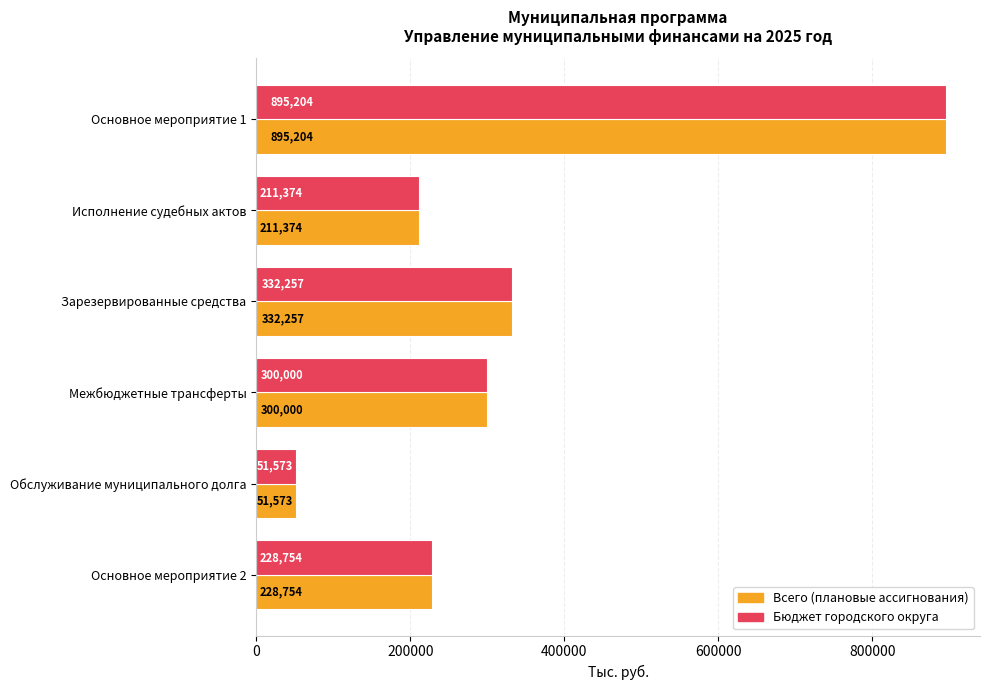

What is the average value of the Бюджет городского округа series?

336527.0